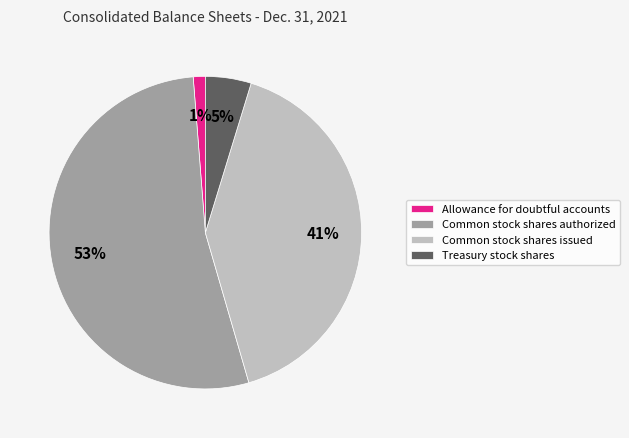

Which category accounts for the majority?

Common stock shares authorized